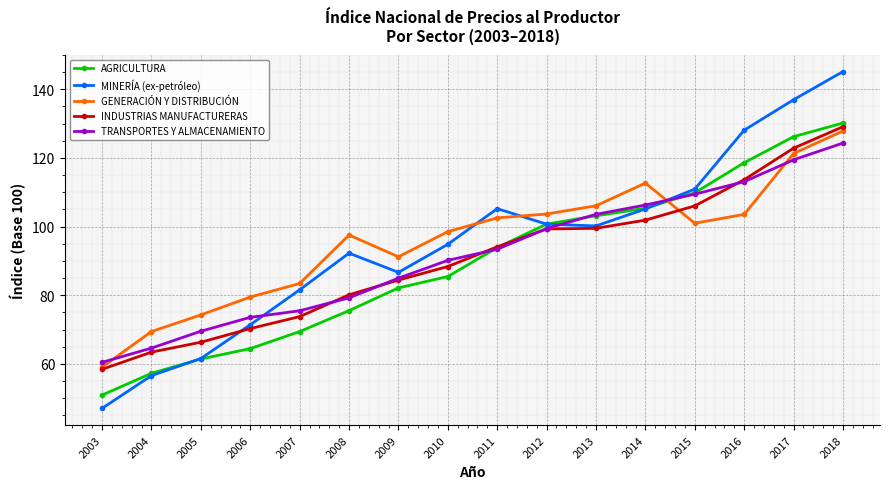

The value of MINERÍA (ex-petróleo) at 2007 is 81.6. True or false?

True